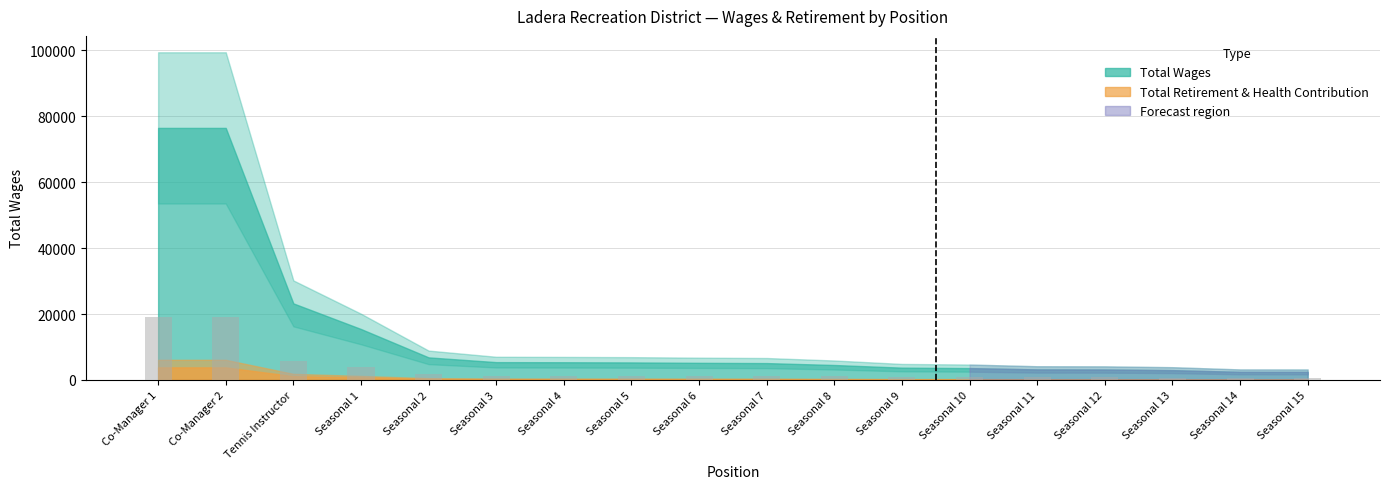

What is the maximum value shown in the chart?

19111.0